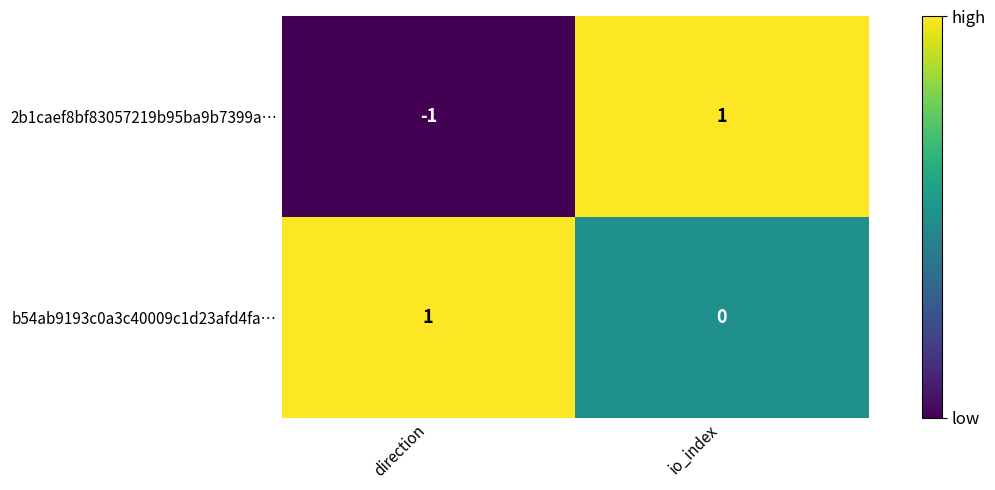

Count the number of categories in the chart.

2